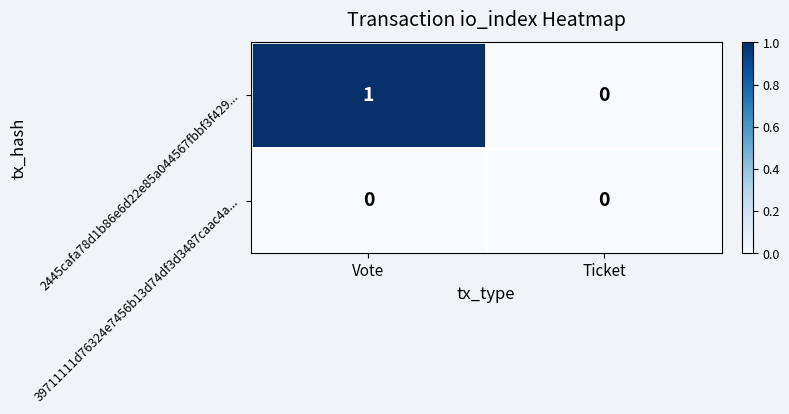

How many categories are shown in the chart?

2